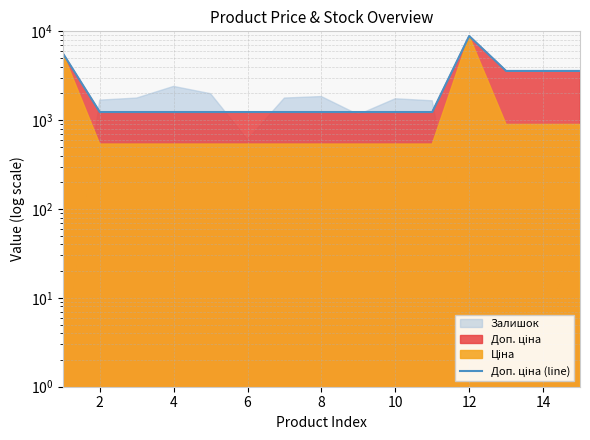

Reading left to right, list all the values displayed in this chart.

5673.8	1235.4	1235.4	1235.4	1235.4	1235.4	1235.4	1235.4	1235.4	1235.4	1235.4	8856.7	3583.6	3583.6	3583.6